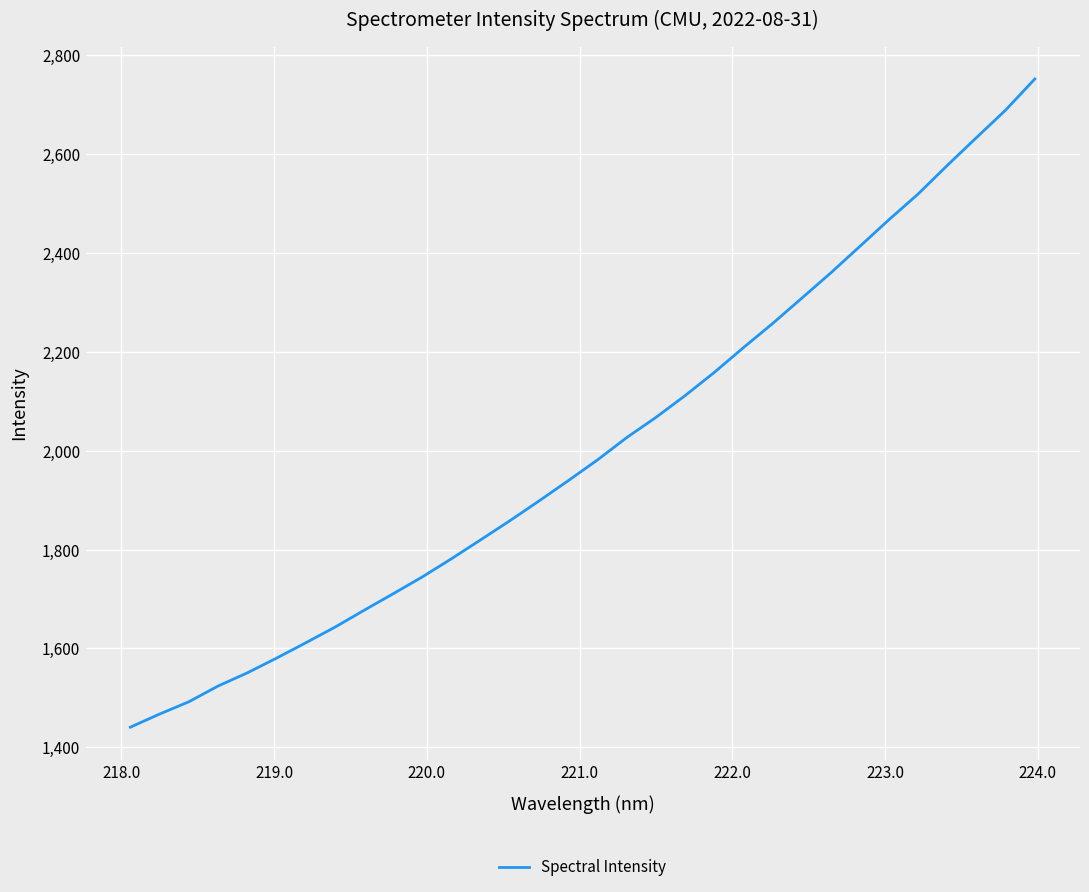

What is the greatest value displayed?

2751.8